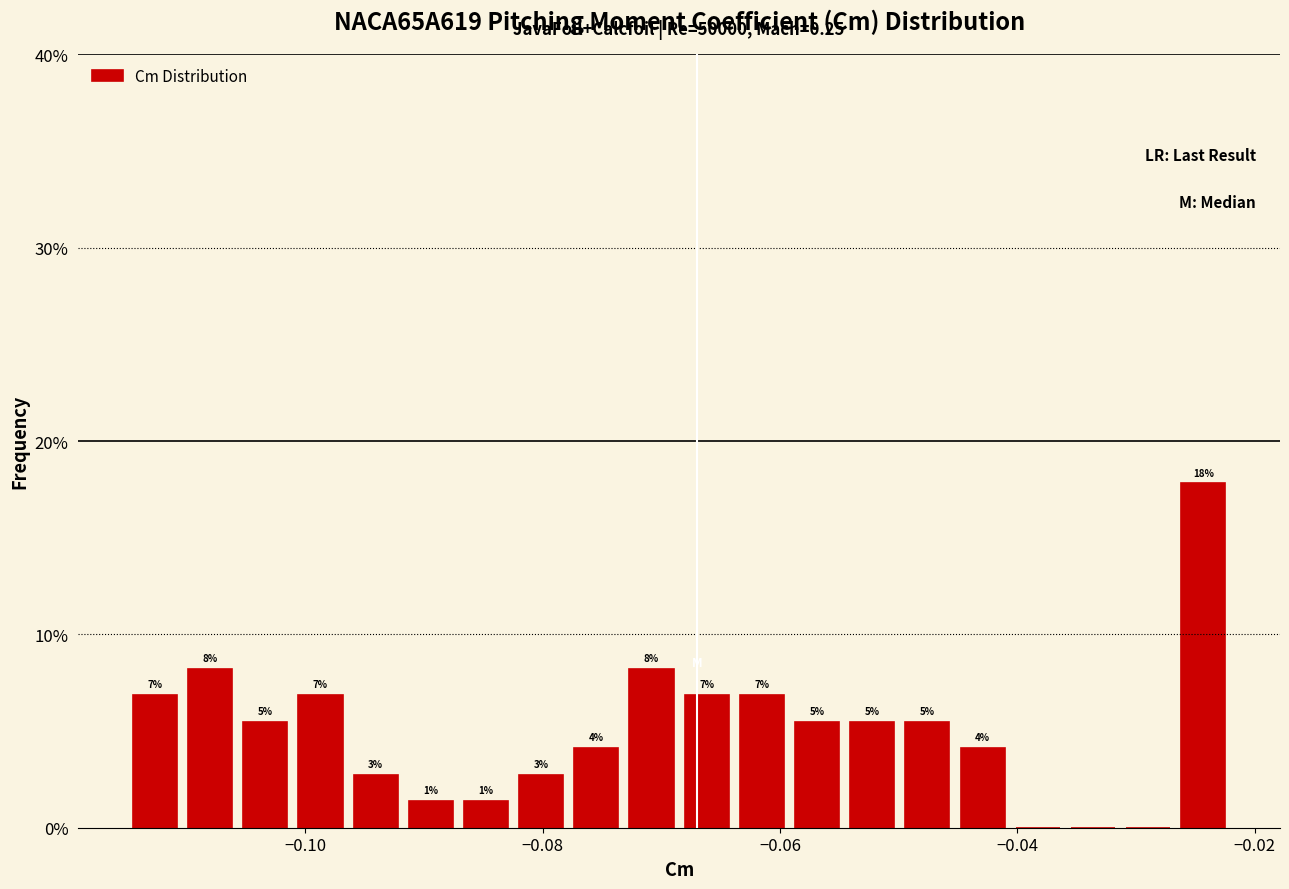

Around what value on the x-axis is the tallest bar? Give the approximate position of its centre, as read against the axis.

-0.024